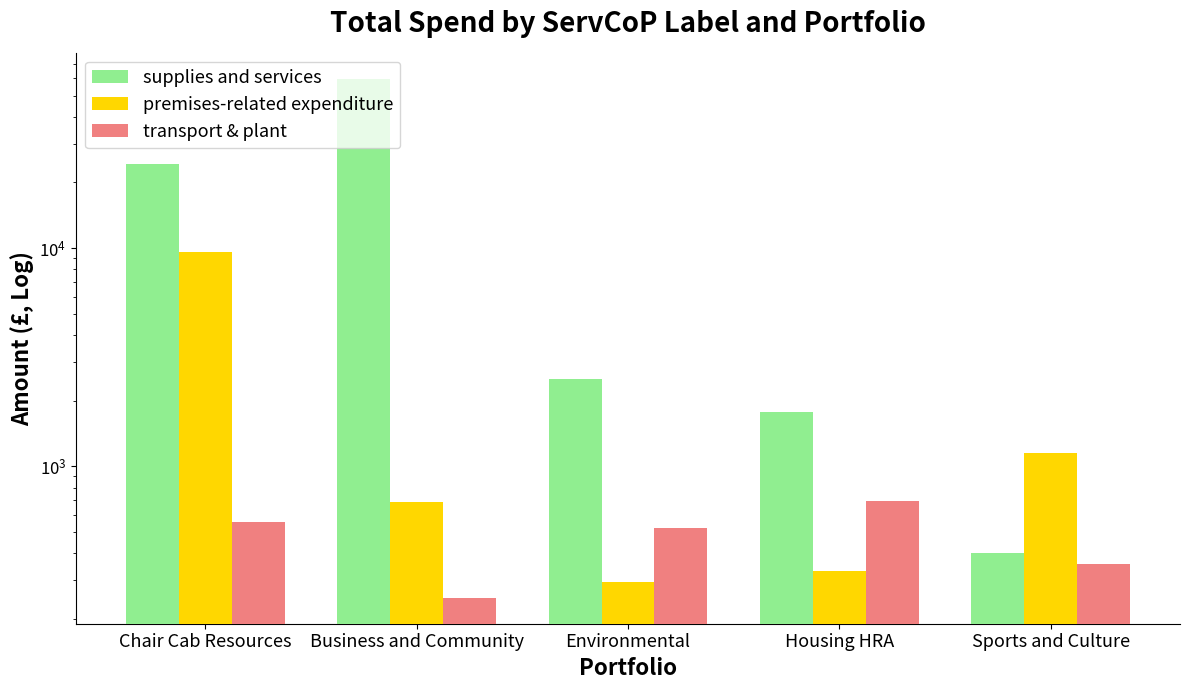

Between Chair Cab Resources and Business and Community, which series saw the biggest shift?

supplies and services